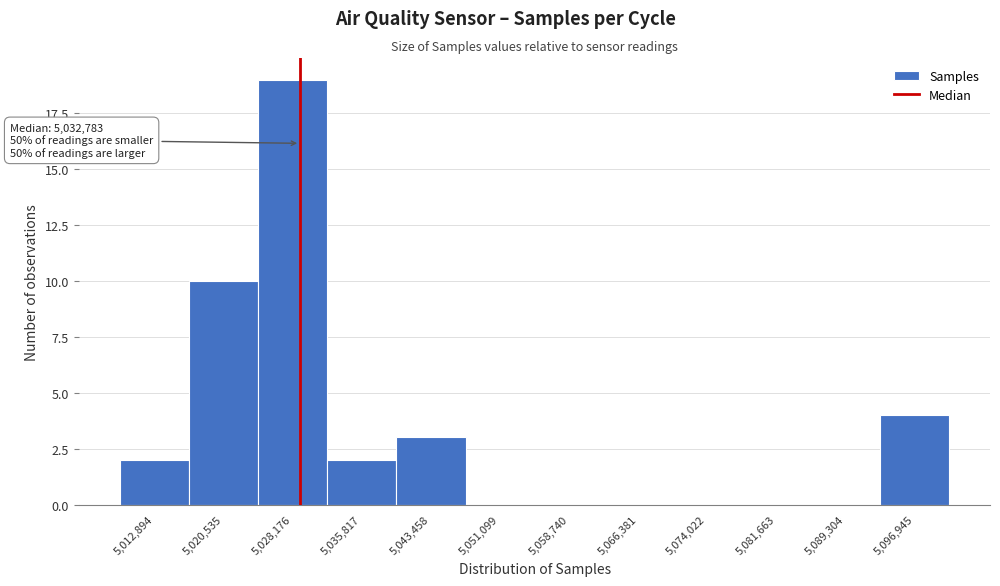

Reading left to right, transcribe all the data shown in this chart.

5,012,894=2	5,020,535=10	5,028,176=19	5,035,817=2	5,043,458=3	5,051,099=0	5,058,740=0	5,066,381=0	5,074,022=0	5,081,663=0	5,089,304=0	5,096,945=4